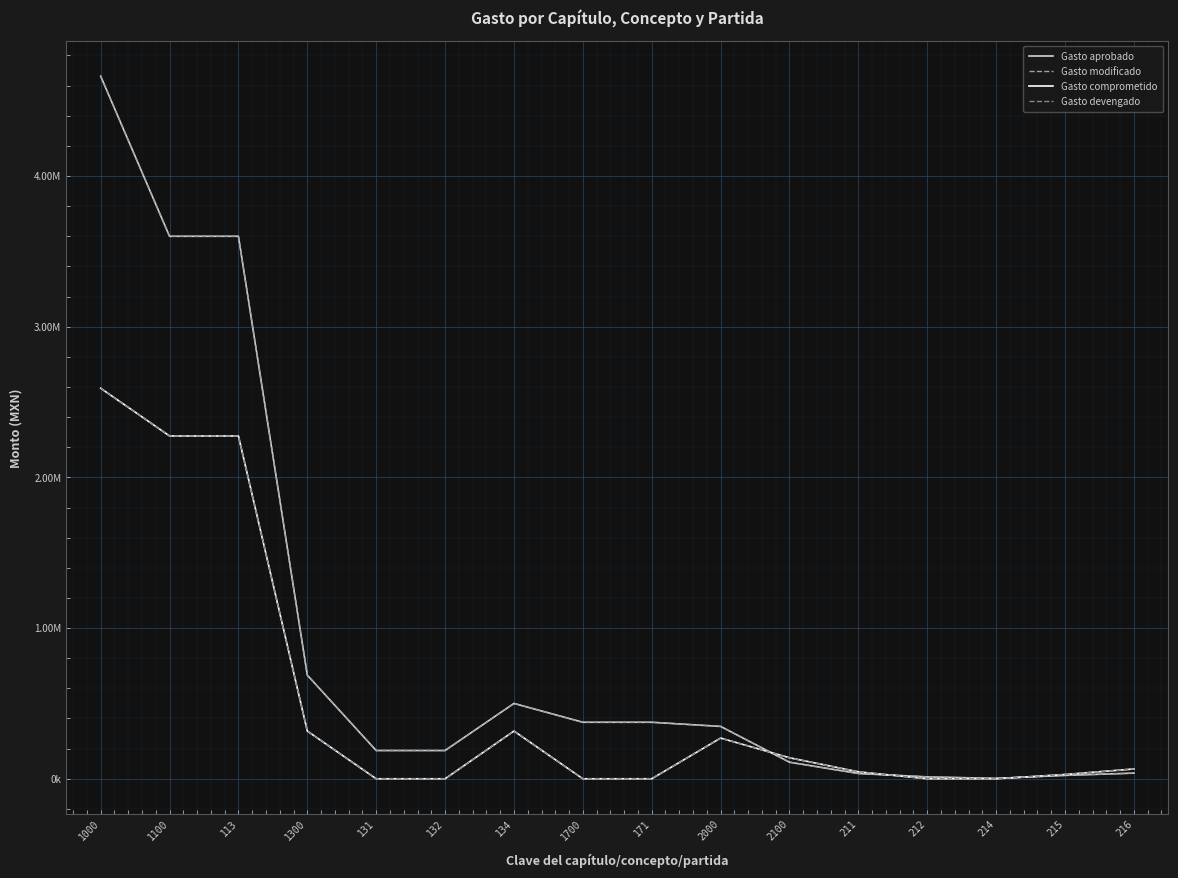

Rank the series at 113 from highest to lowest value.

Gasto aprobado, Gasto modificado, Gasto comprometido, Gasto devengado